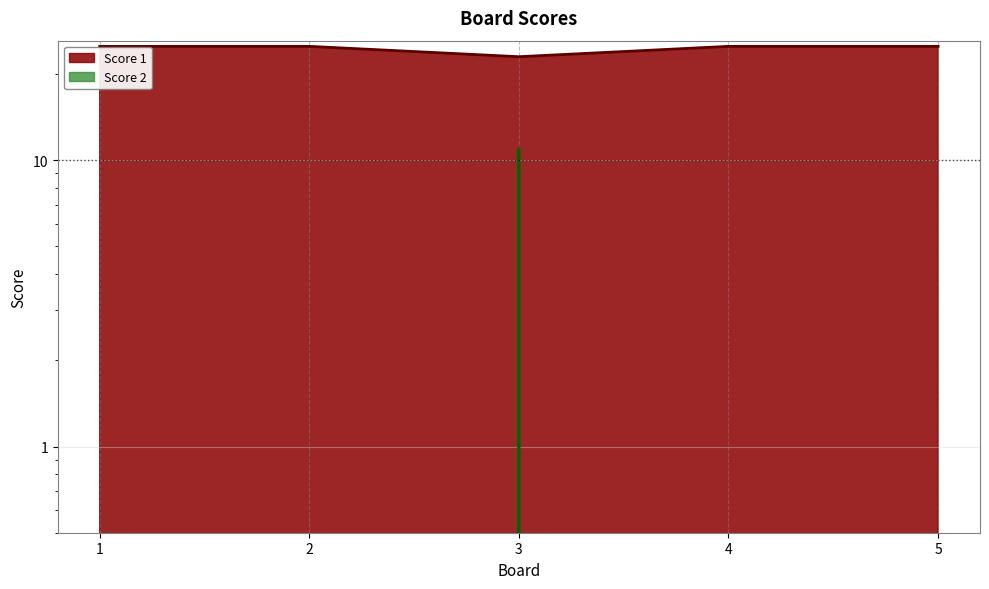

What is the difference between the Score 1 values at 2 and 3?

2